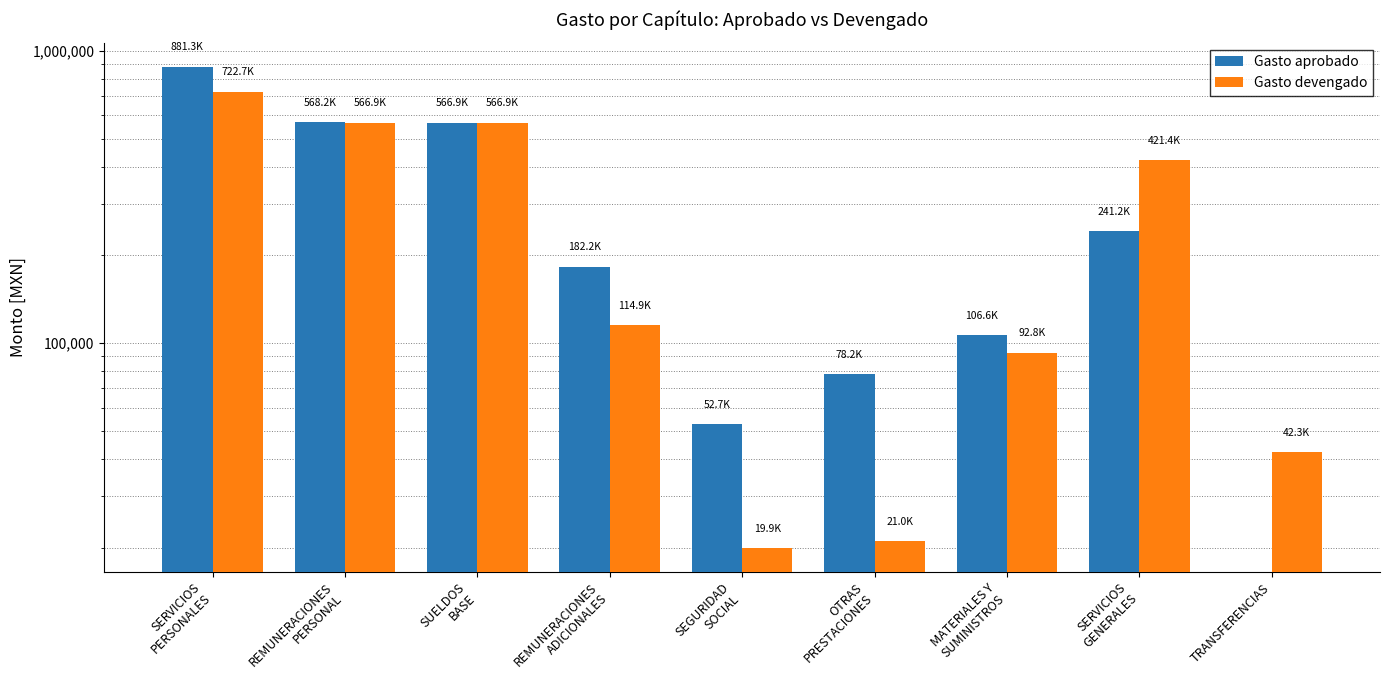

How many bars are there in total?

18